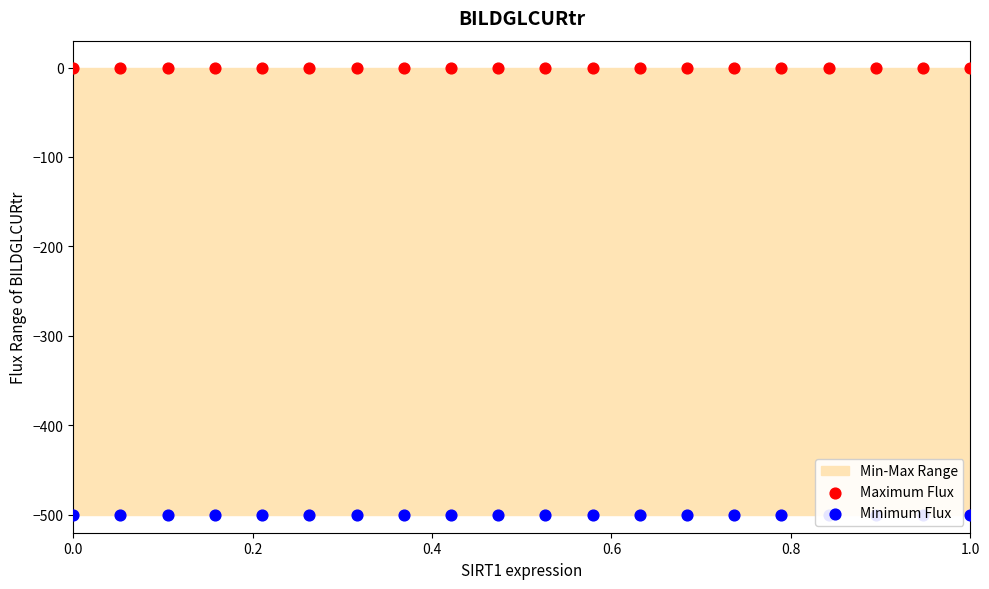

At how many categories does at least one series exceed -424?

20